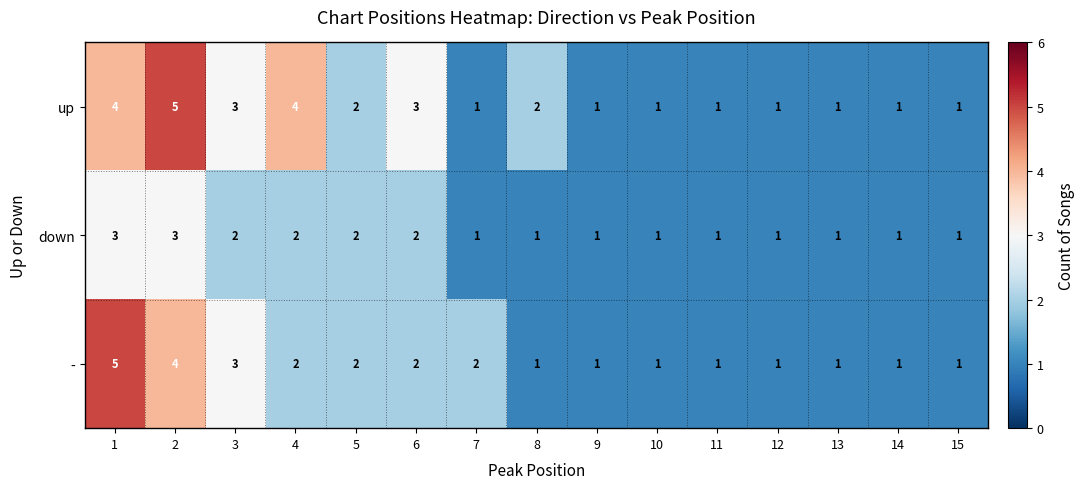

How many values in the - series exceed 1?

7